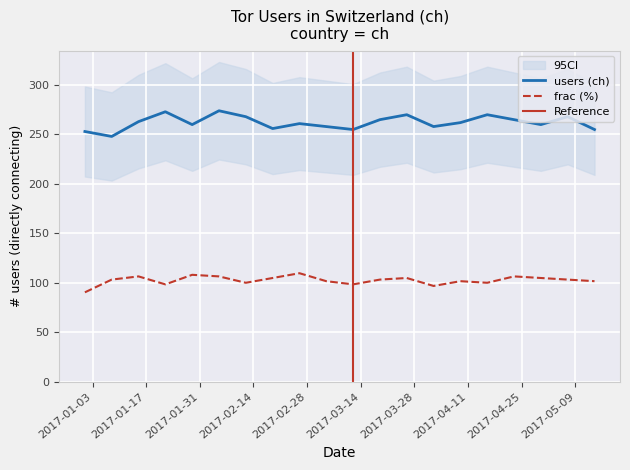

What position from the left is 2017-05-07?

19